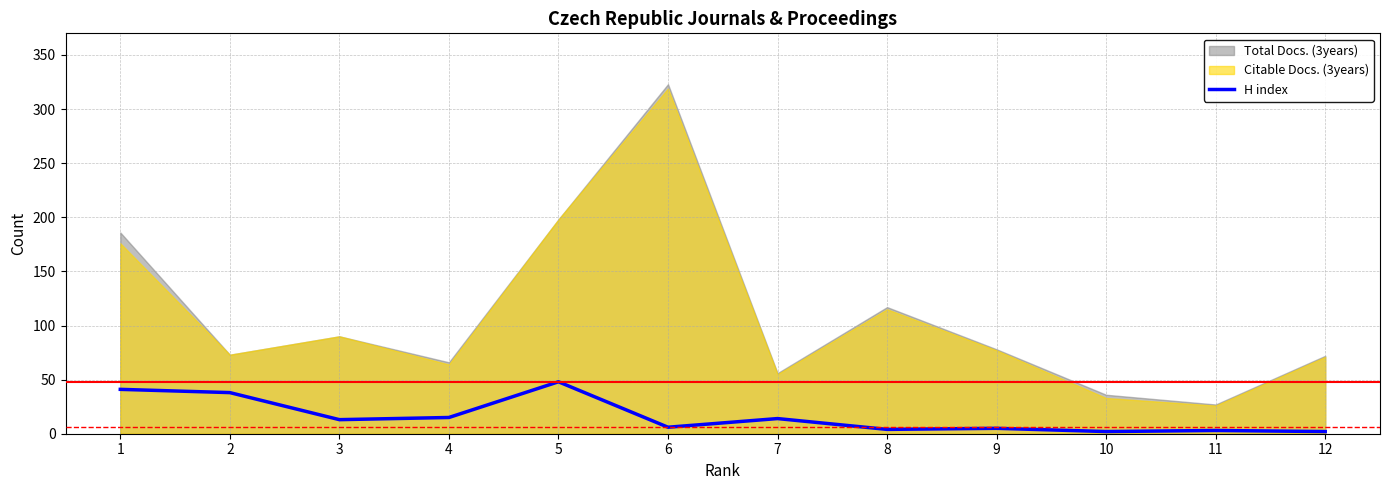

The chart shows a value of 9 at 6. True or false?

False